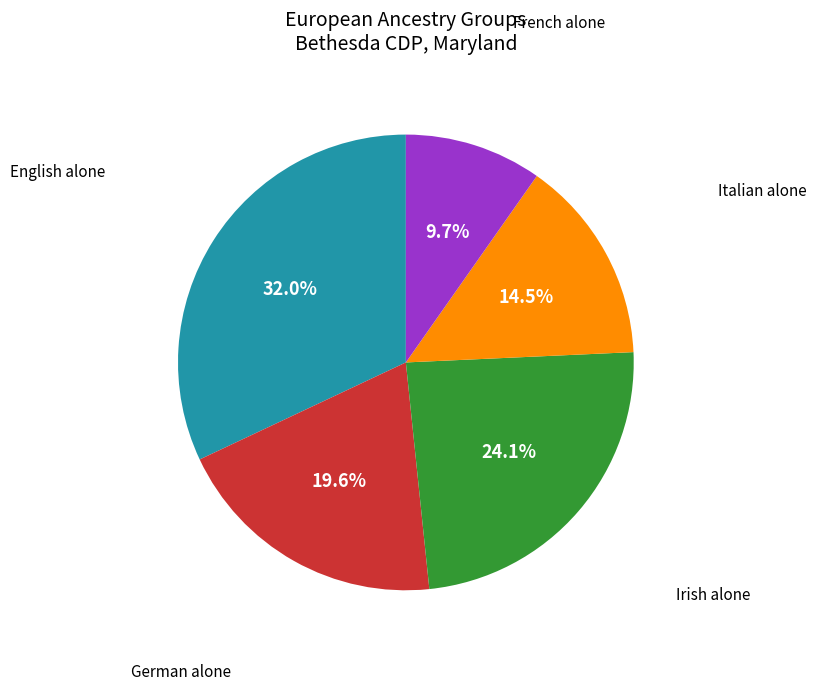

Does any single category account for the majority?

No